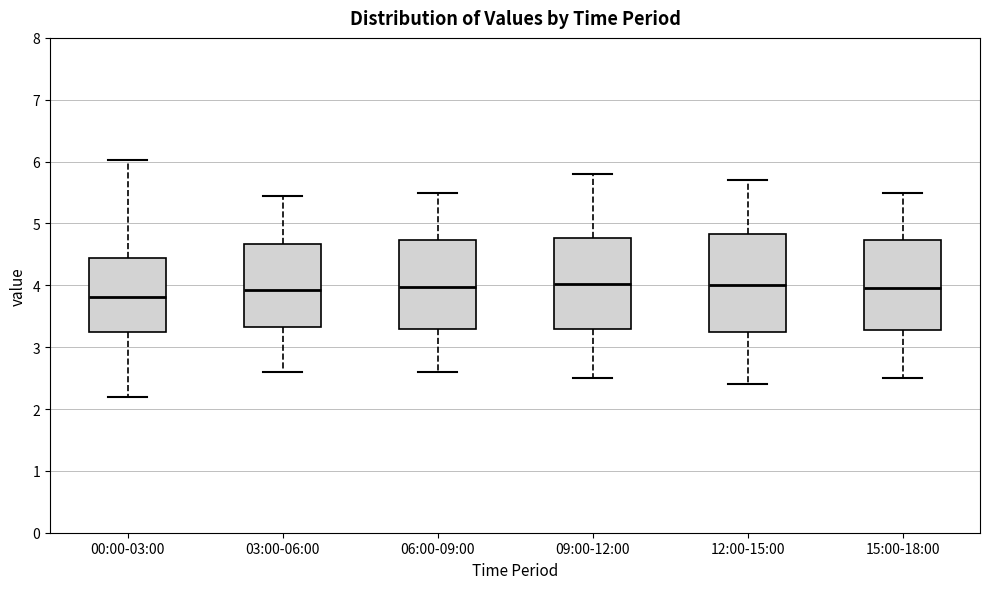

Where does the median line of the box for 06:00-09:00 sit on the y-axis? The values are not printed on the chart, so give them approximately, as read against the axis.

4.0